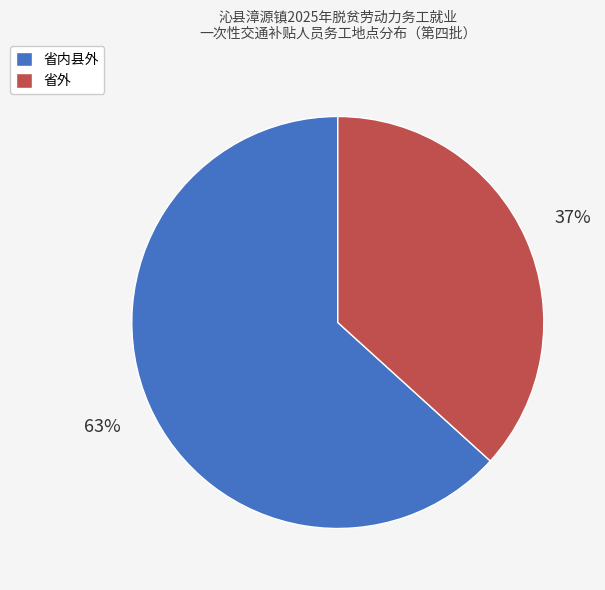

What is the majority slice?

省内县外